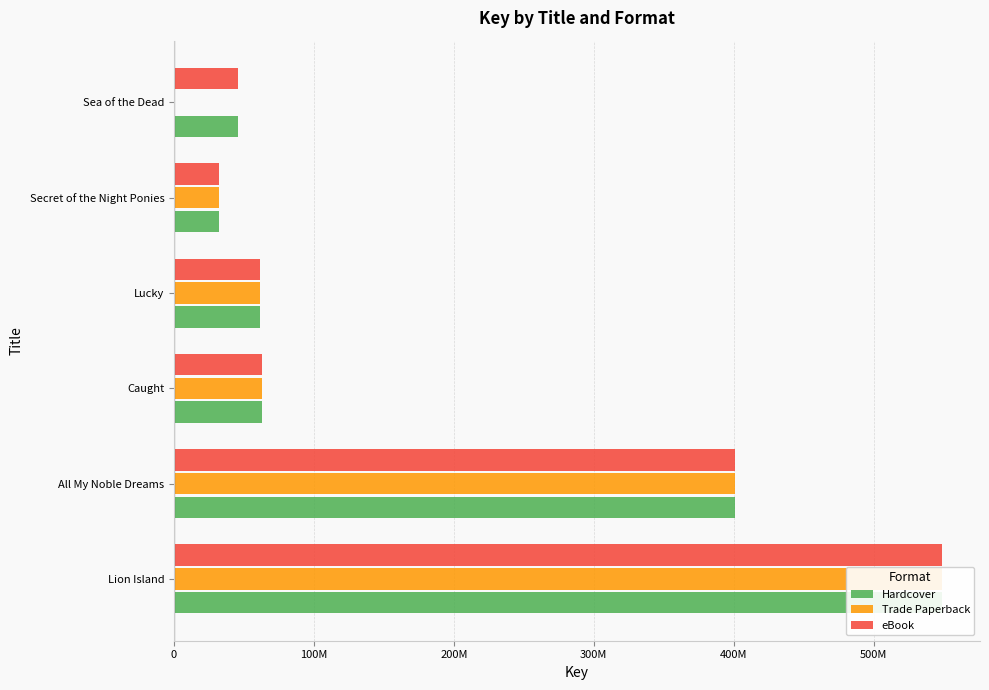

How many groups of bars are there?

6